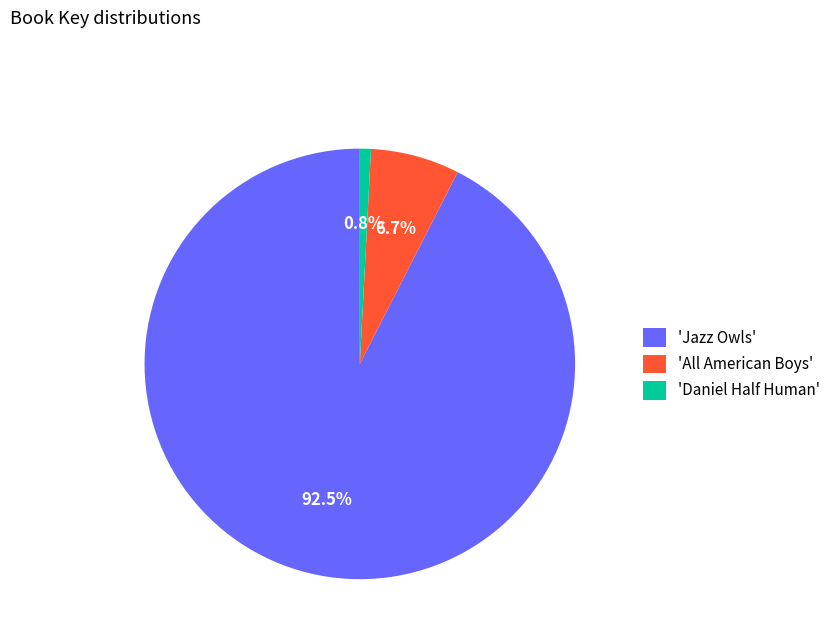

Count the number of slices in the pie.

3